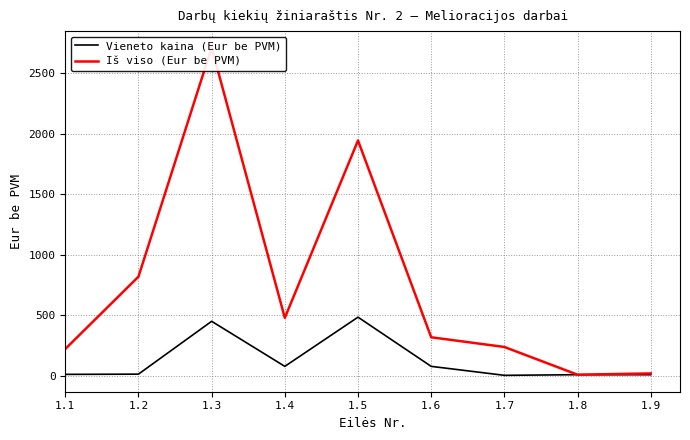

What are all the series names shown in the legend?

Vieneto kaina (Eur be PVM), Iš viso (Eur be PVM)